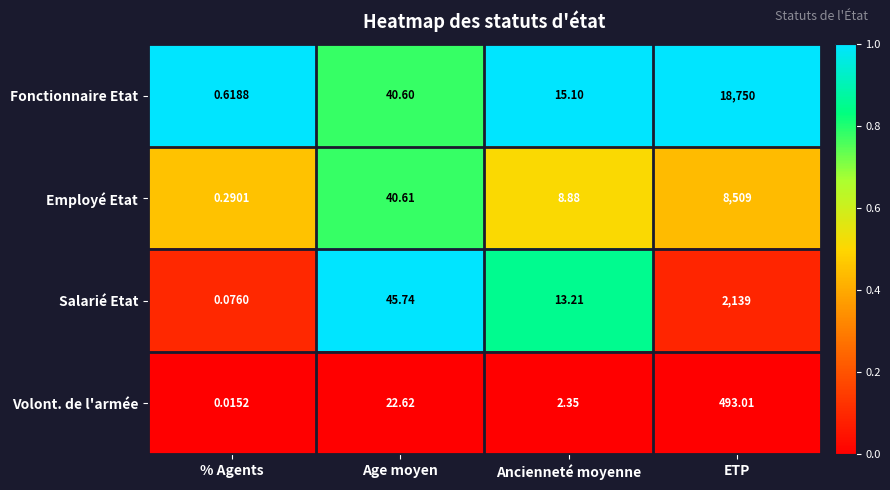

Is the value of Salarié Etat at % Agents greater than the value of Volont. de l'armée at % Agents?

Yes